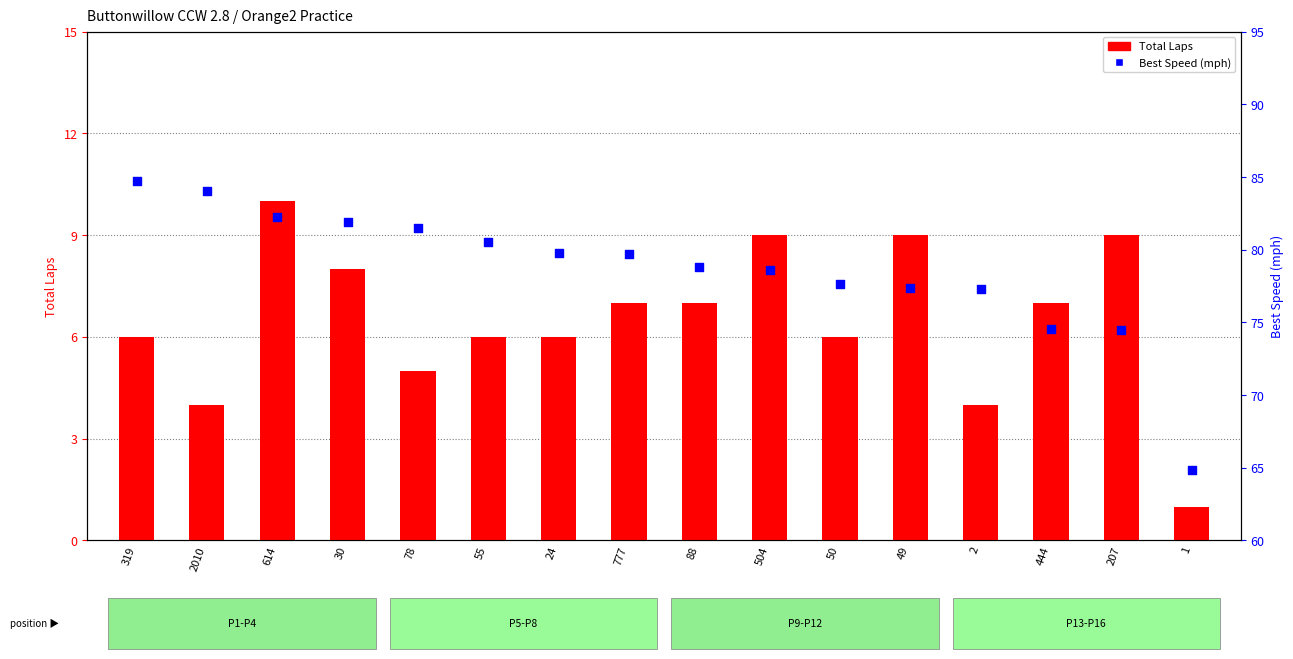

Which series has the widest spread of Y values?

Best Speed